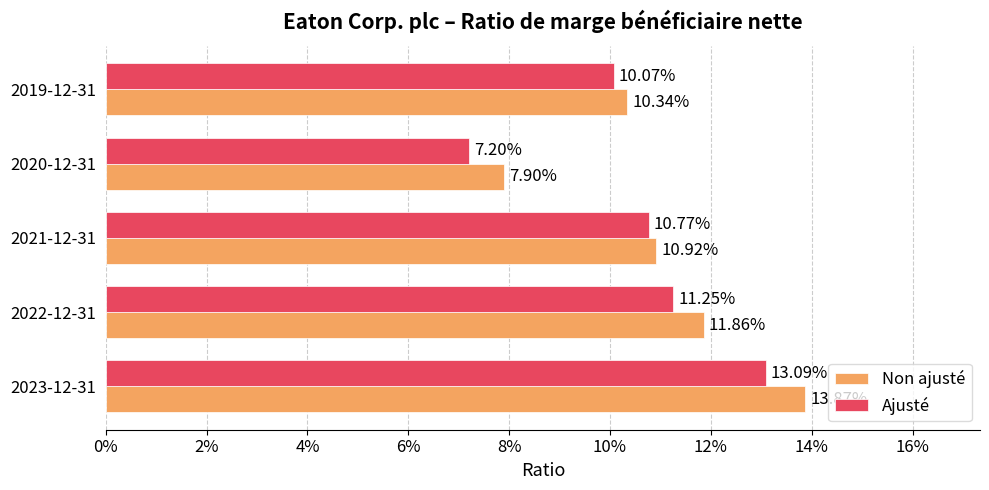

What are all the series names shown in the legend?

Non ajusté, Ajusté